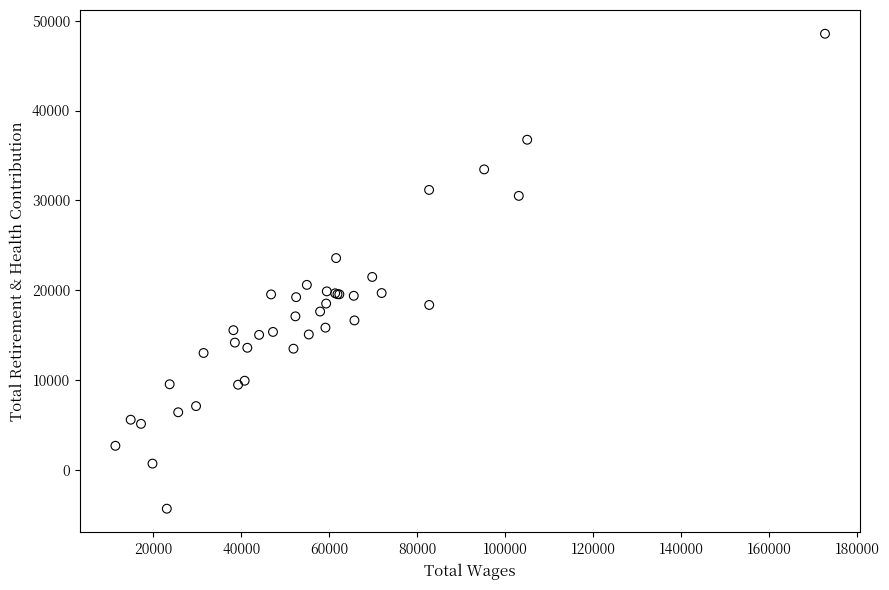

What Y value in the scatter plot is closest to 22109?

21472